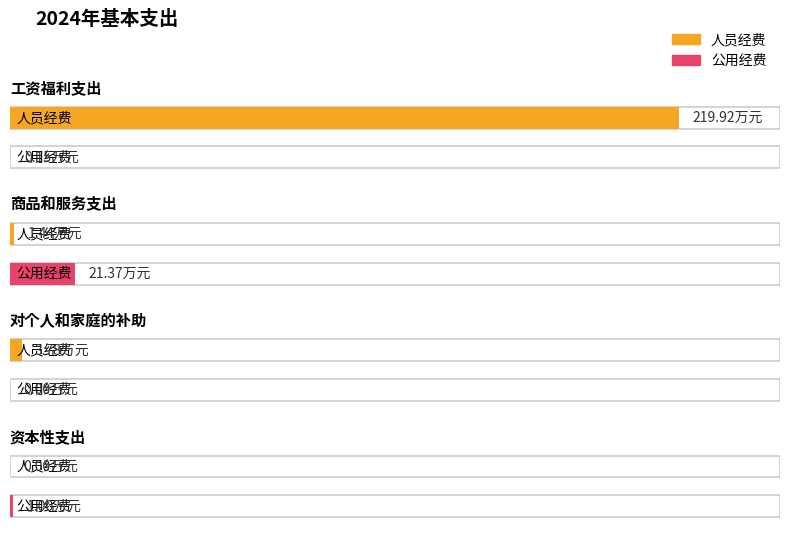

Between 工资福利支出 and 资本性支出, which series saw the biggest shift?

人员经费